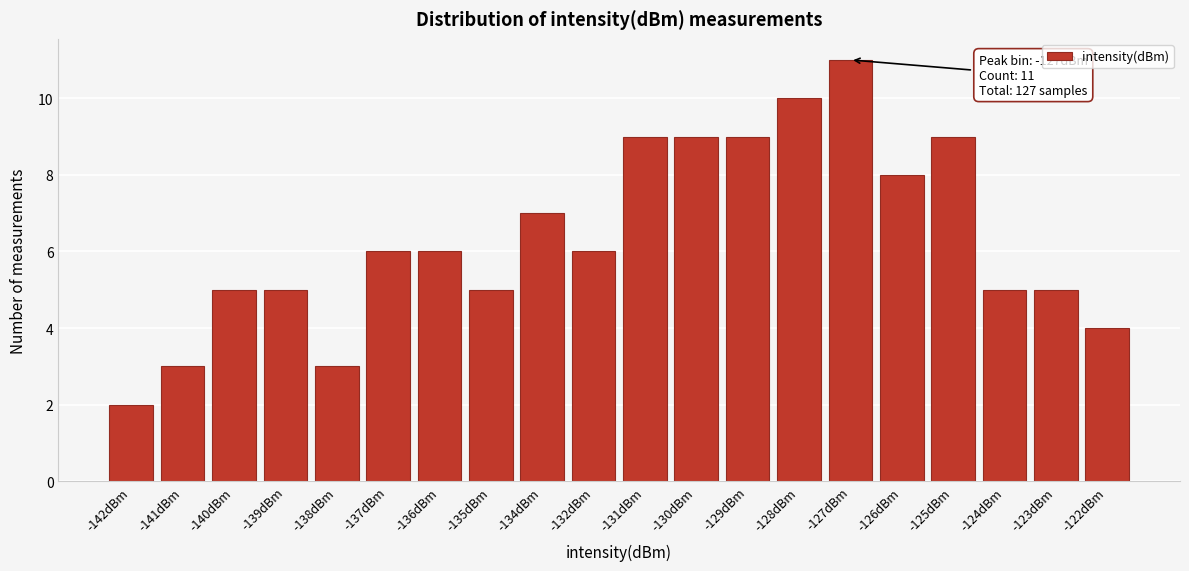

Reading right to left, list all the values displayed in this chart.

-122dBm=4	-123dBm=5	-124dBm=5	-125dBm=9	-126dBm=8	-127dBm=11	-128dBm=10	-129dBm=9	-130dBm=9	-131dBm=9	-132dBm=6	-134dBm=7	-135dBm=5	-136dBm=6	-137dBm=6	-138dBm=3	-139dBm=5	-140dBm=5	-141dBm=3	-142dBm=2